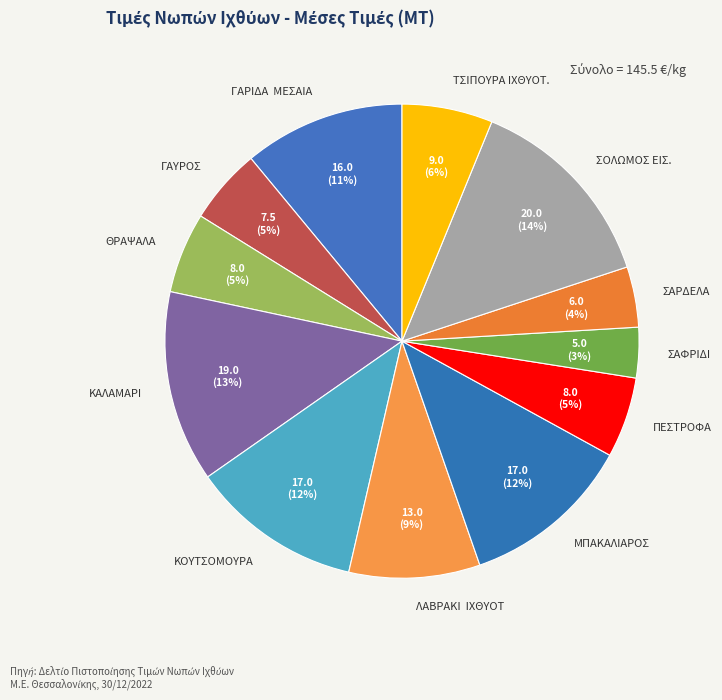

To the nearest percent, what percentage of the pie is ΤΣΙΠΟΥΡΑ ΙΧΘΥΟΤ.?

6%